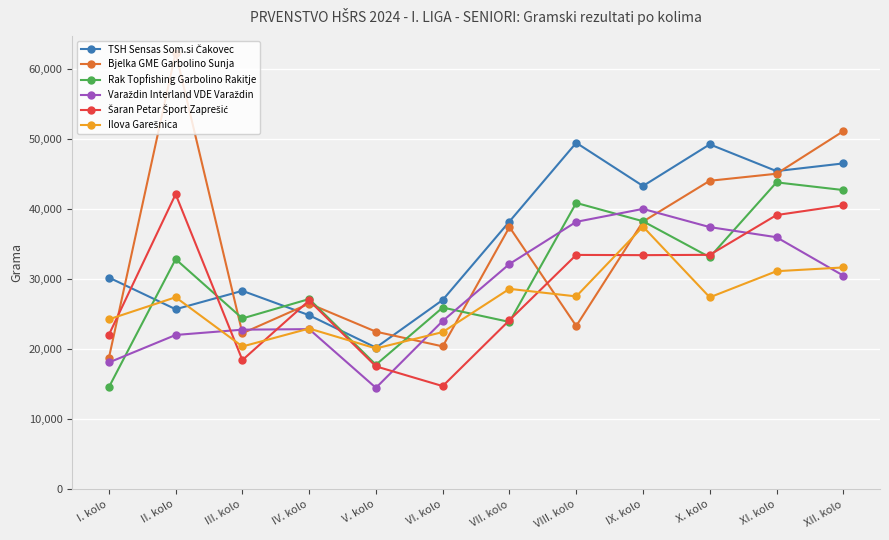

What is the label of the 1st point from the right?

XII. kolo